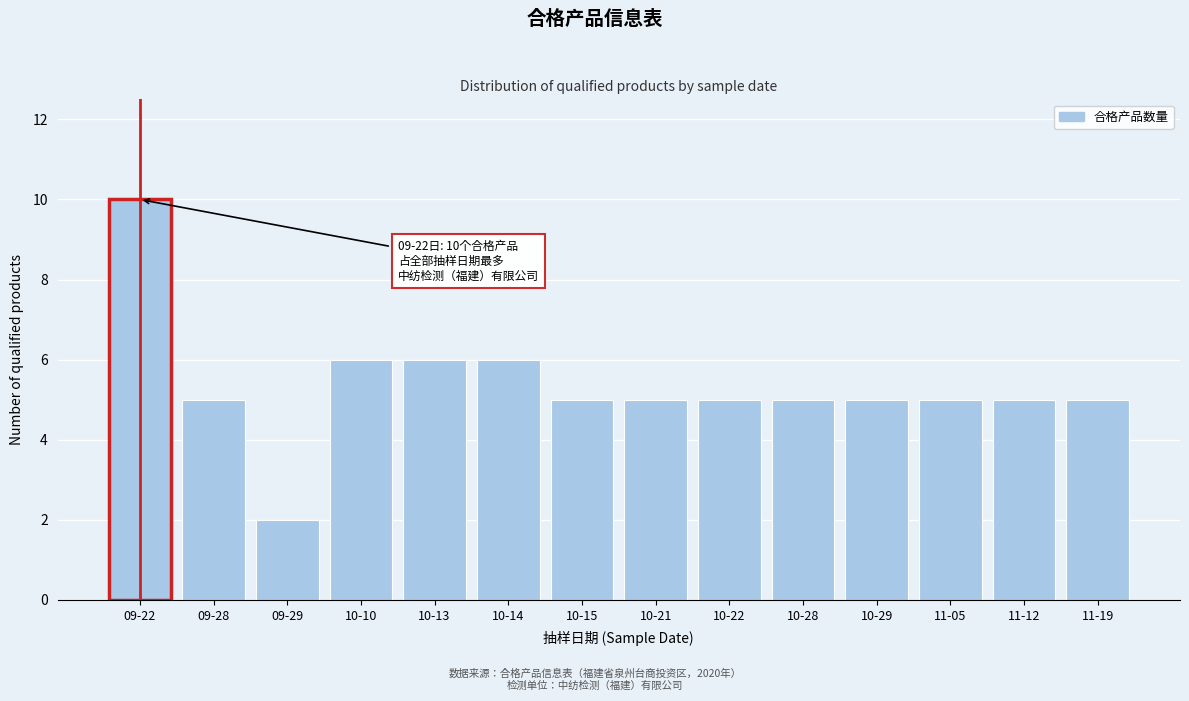

Reading left to right, what are all the values shown in this chart?

10	5	2	6	6	6	5	5	5	5	5	5	5	5